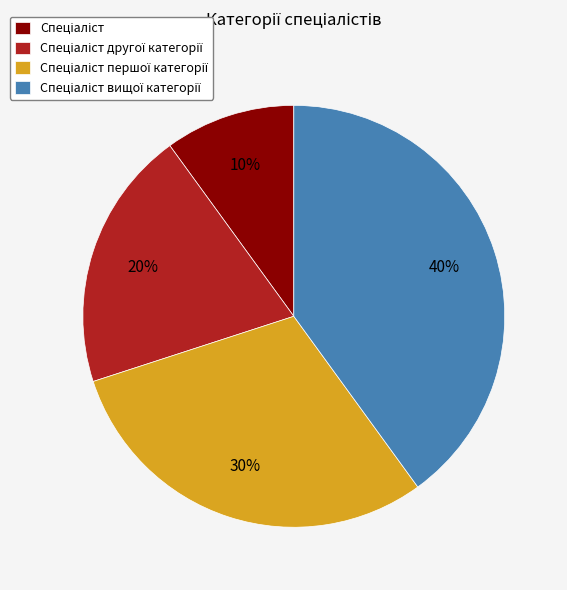

To the nearest percent, what is the average slice percentage?

25%